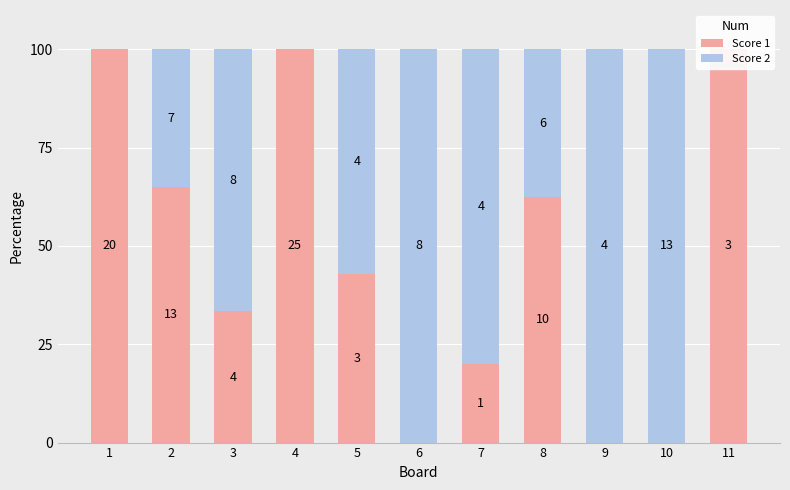

List the series in order of their overall mean, highest first.

Score 2, Score 1